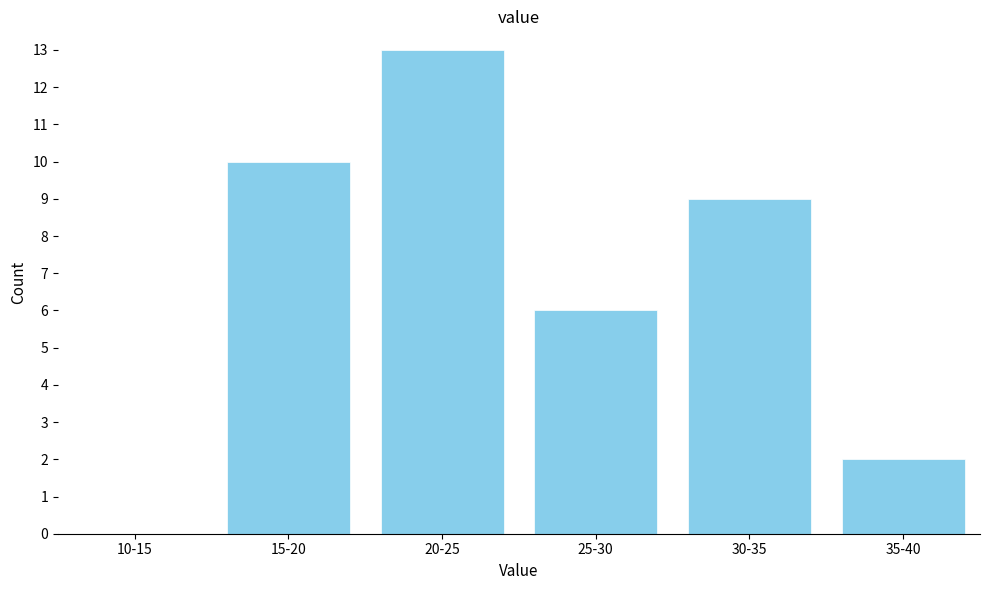

Reading right to left, list all the values displayed in this chart.

35-40=2	30-35=9	25-30=6	20-25=13	15-20=10	10-15=0